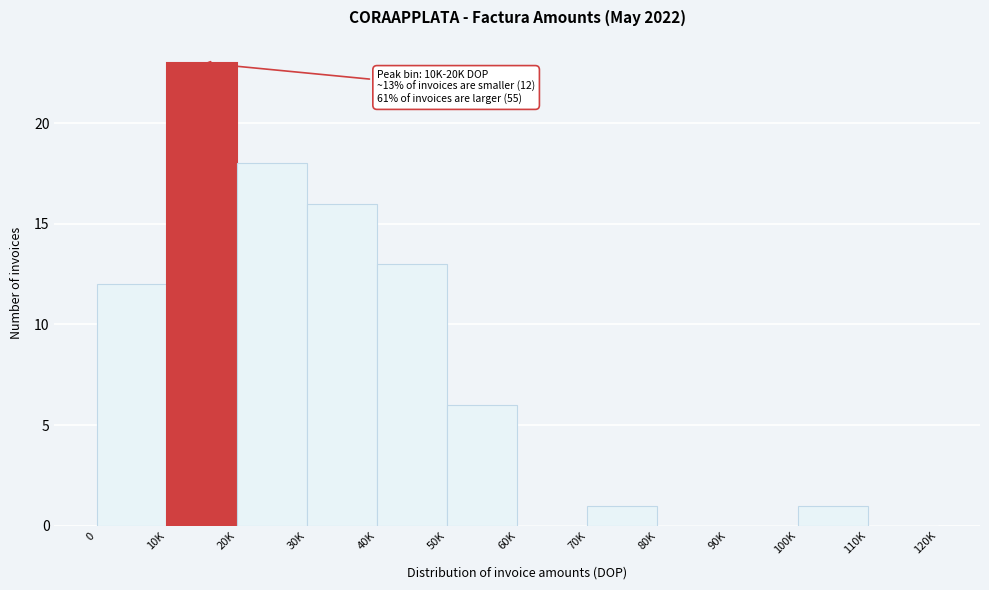

Reading right to left, what are all the values shown in this chart?

110K=0	100K=1	90K=0	80K=0	70K=1	60K=0	50K=6	40K=13	30K=16	20K=18	10K=23	0=12